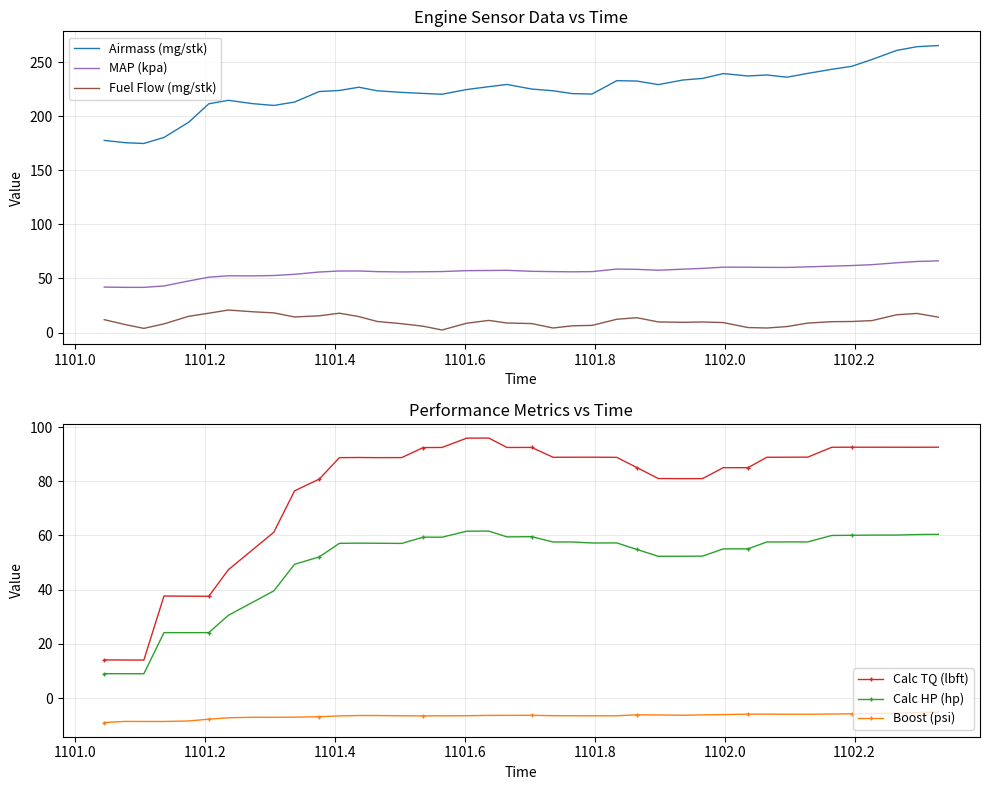

What is the smallest value displayed?

-9.0